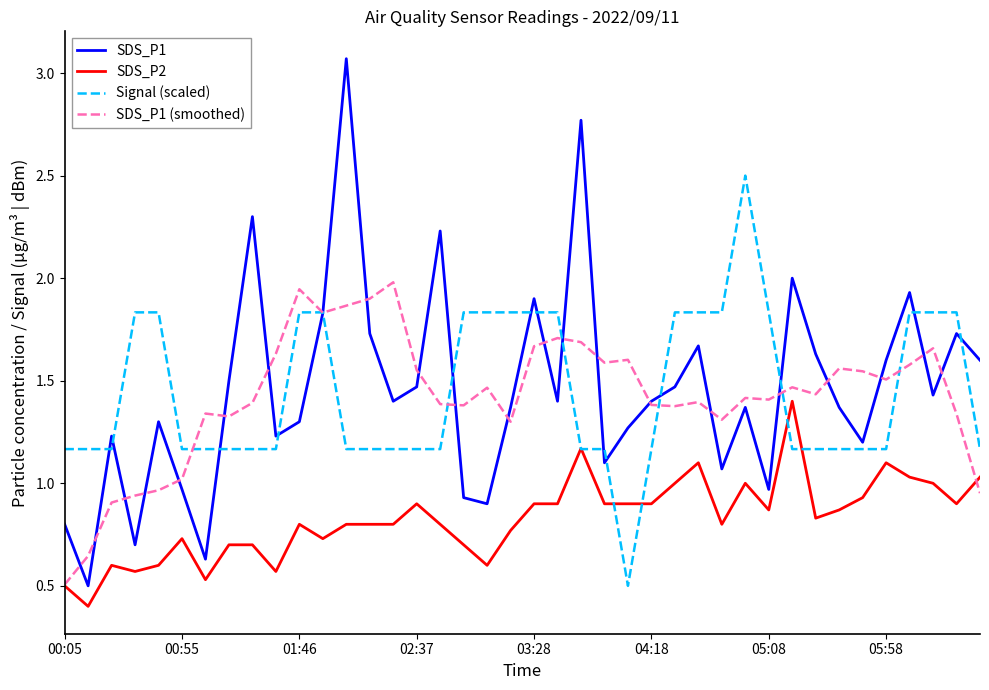

Rank the series by their maximum value, from highest to lowest.

SDS_P1, Signal (scaled), SDS_P1 (smoothed), SDS_P2